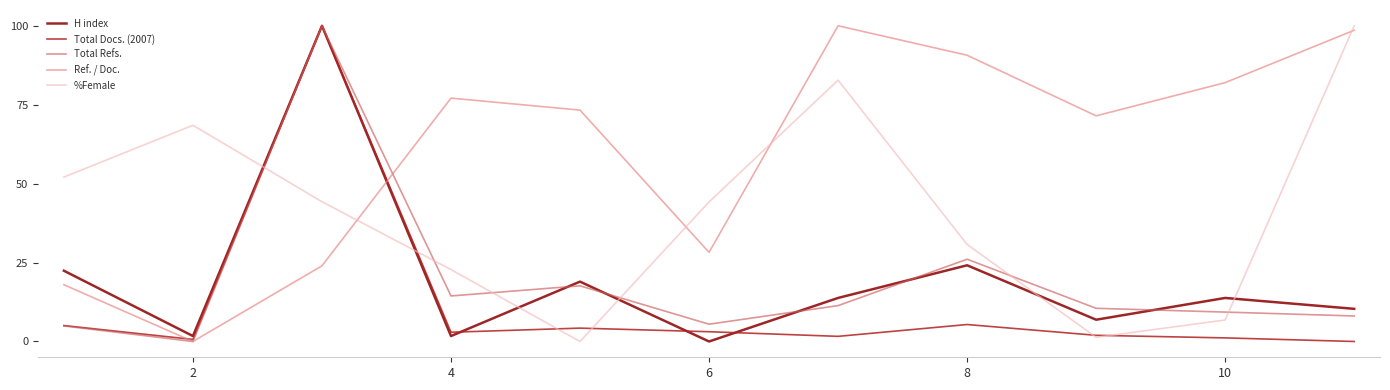

True or false: %Female and Ref. / Doc. cross at least once.

True